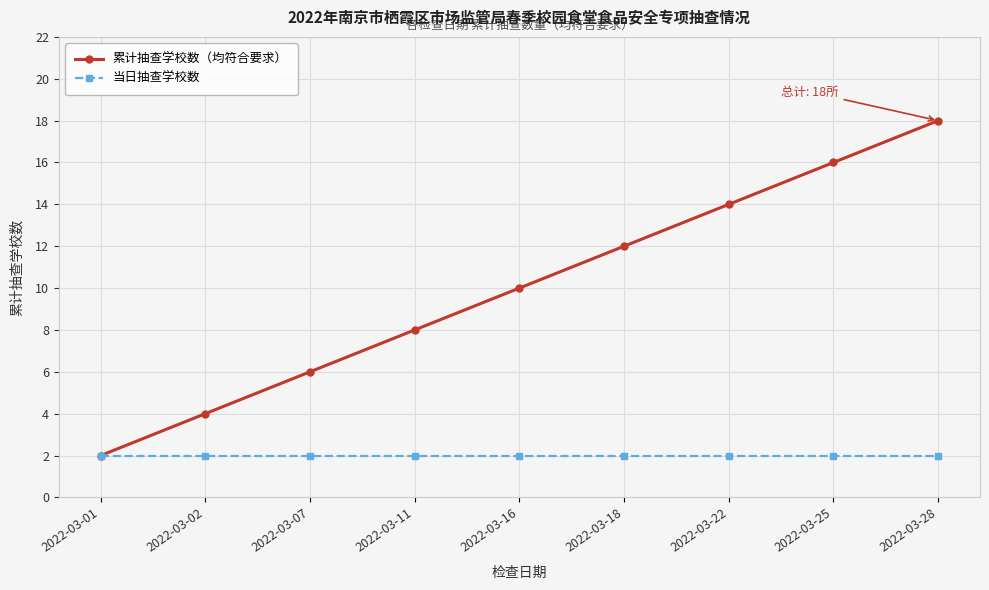

What is the sum of the 当日抽查学校数 values at 2022-03-07 and 2022-03-16?

4